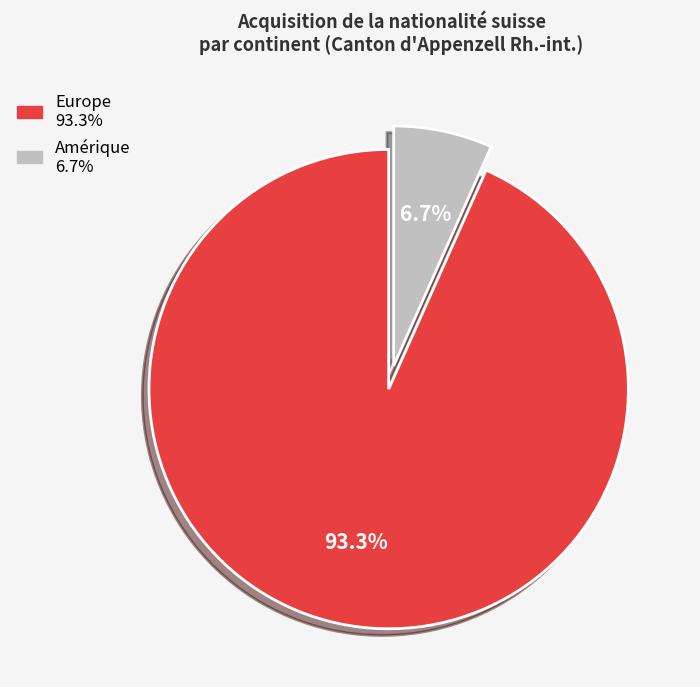

Count the number of slices in the pie.

2